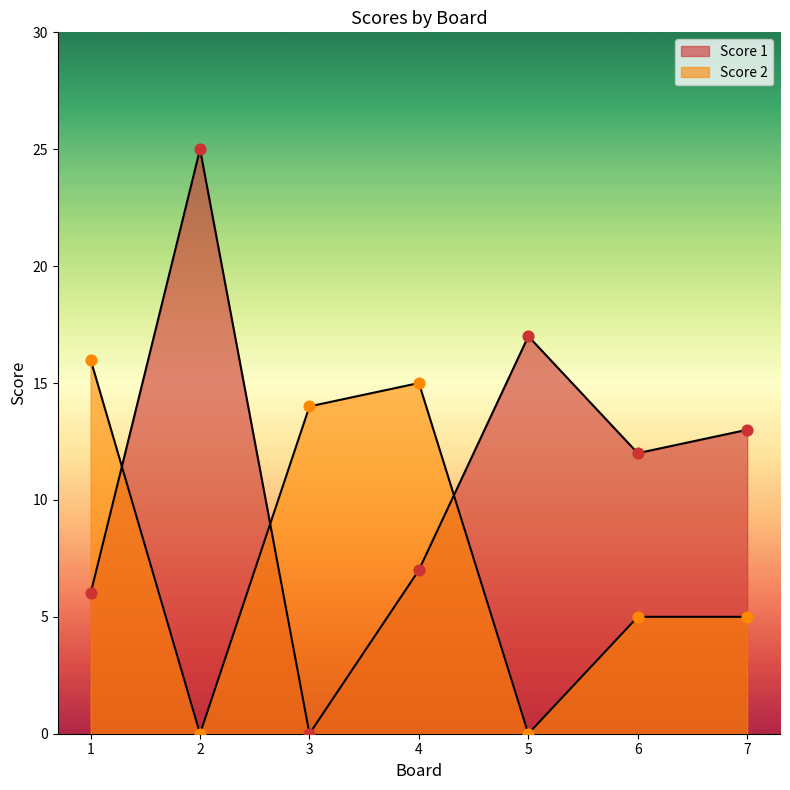

At how many categories does at least one series exceed 15?

3